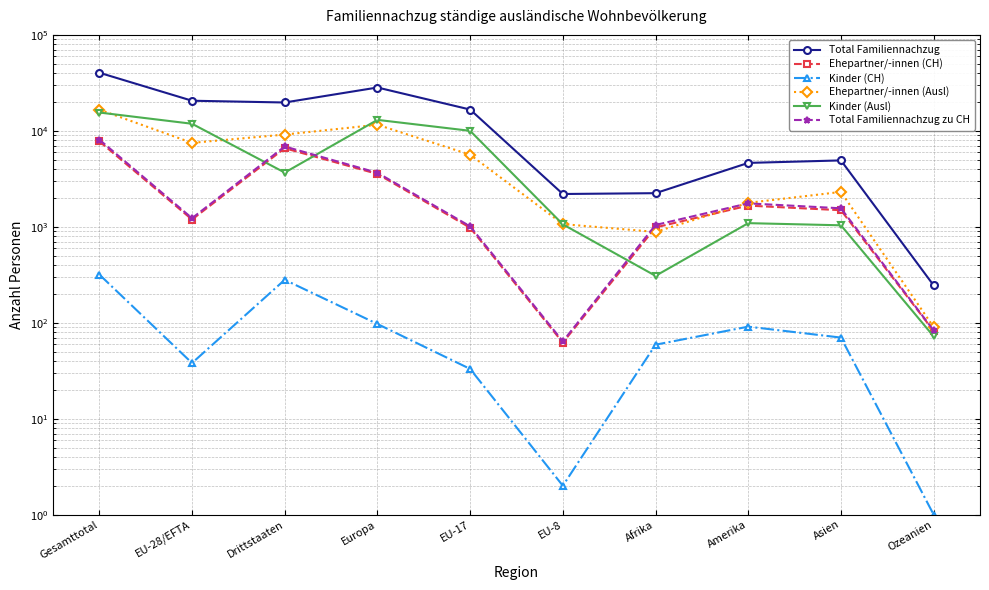

What is the value of the Total Familiennachzug point at the 10th from the left?

245